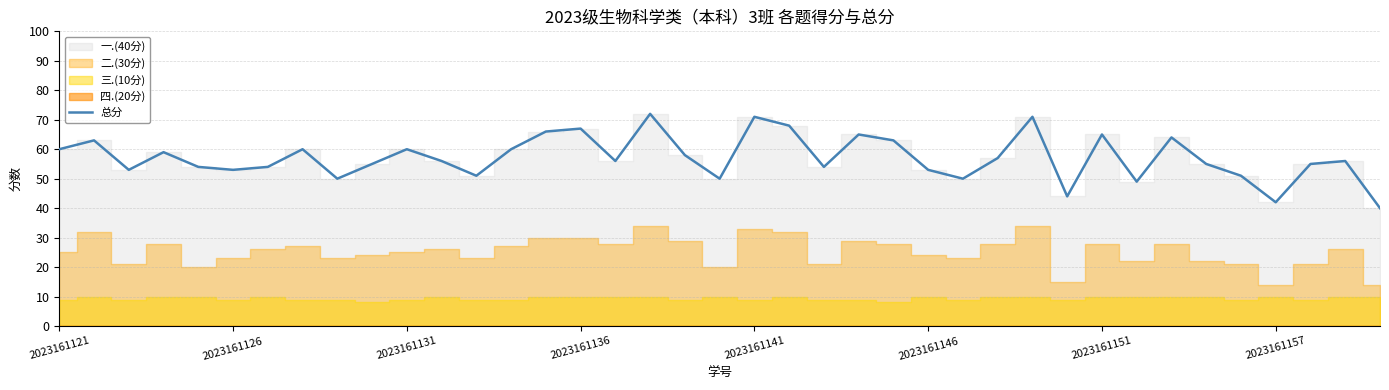

True or false: 总分 has a value of 89 at 2023161131.

False